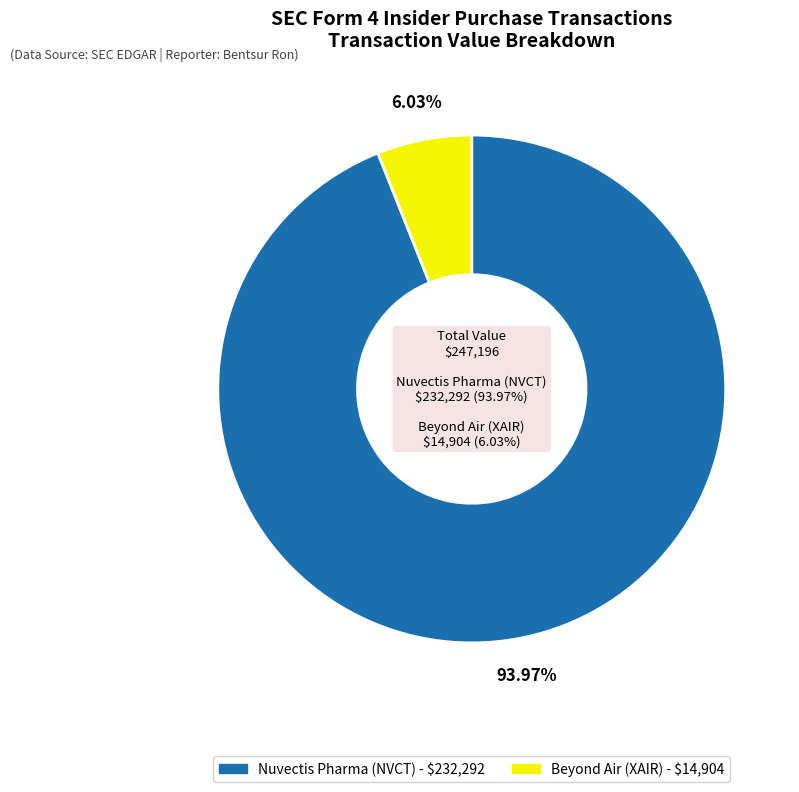

Which slice is the smallest?

Beyond Air (XAIR)